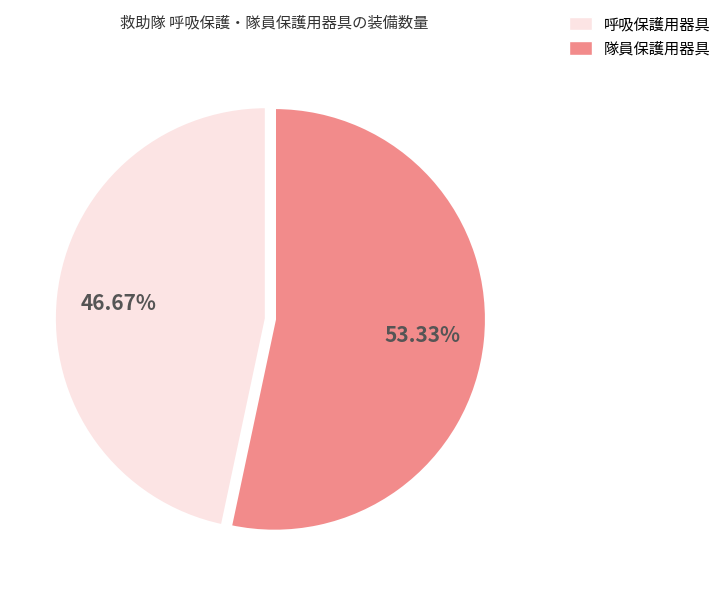

Does any single category account for the majority?

Yes